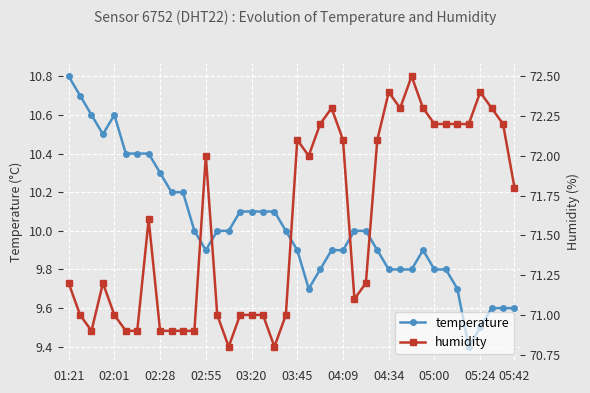

True or false: temperature has more than 1 points higher than both neighbors.

True